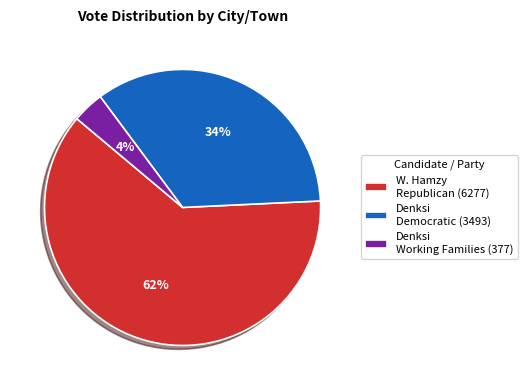

How many segments does this pie chart have?

3